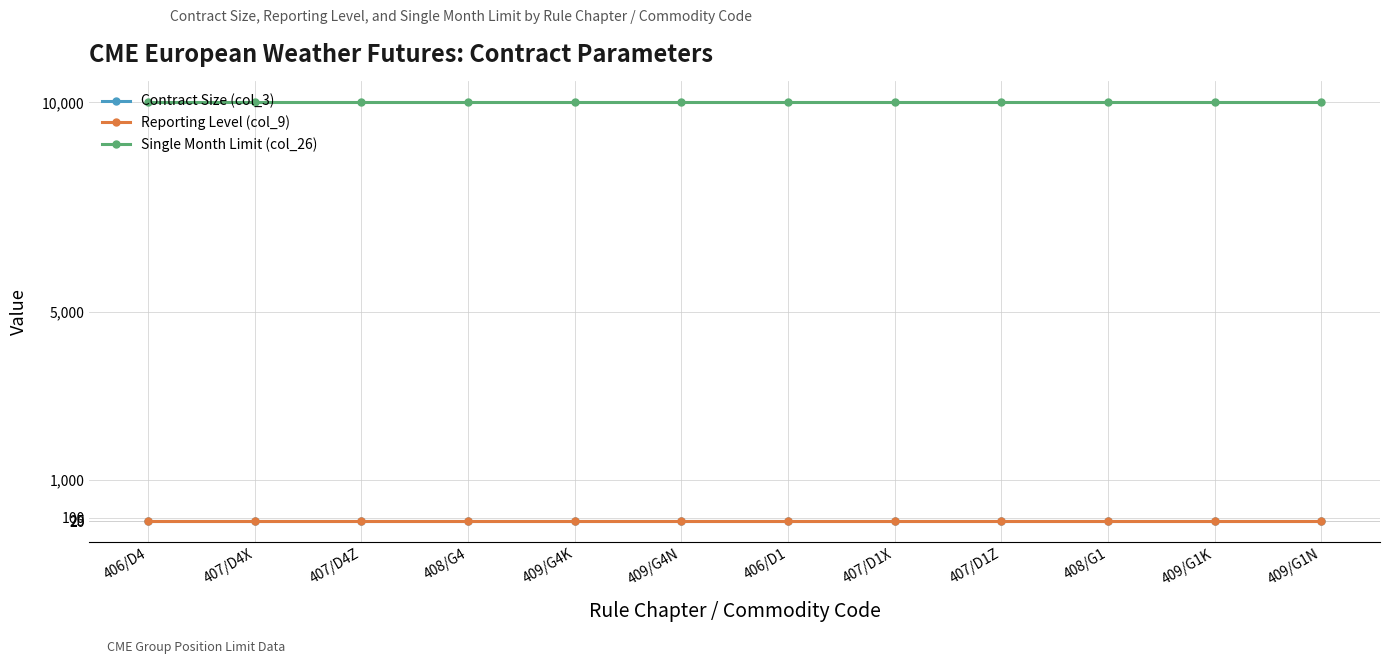

How many series are shown in this chart?

3